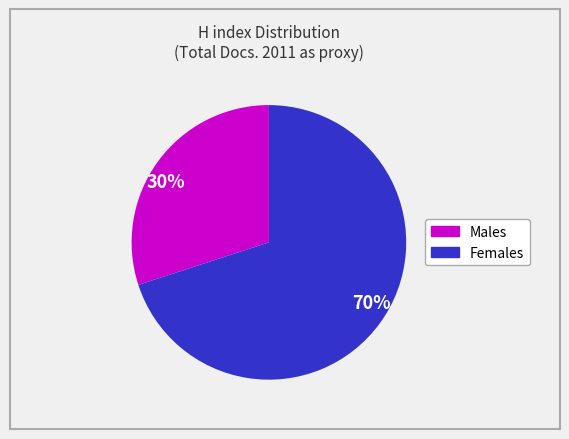

Does 30% account for over 50% of the chart?

No